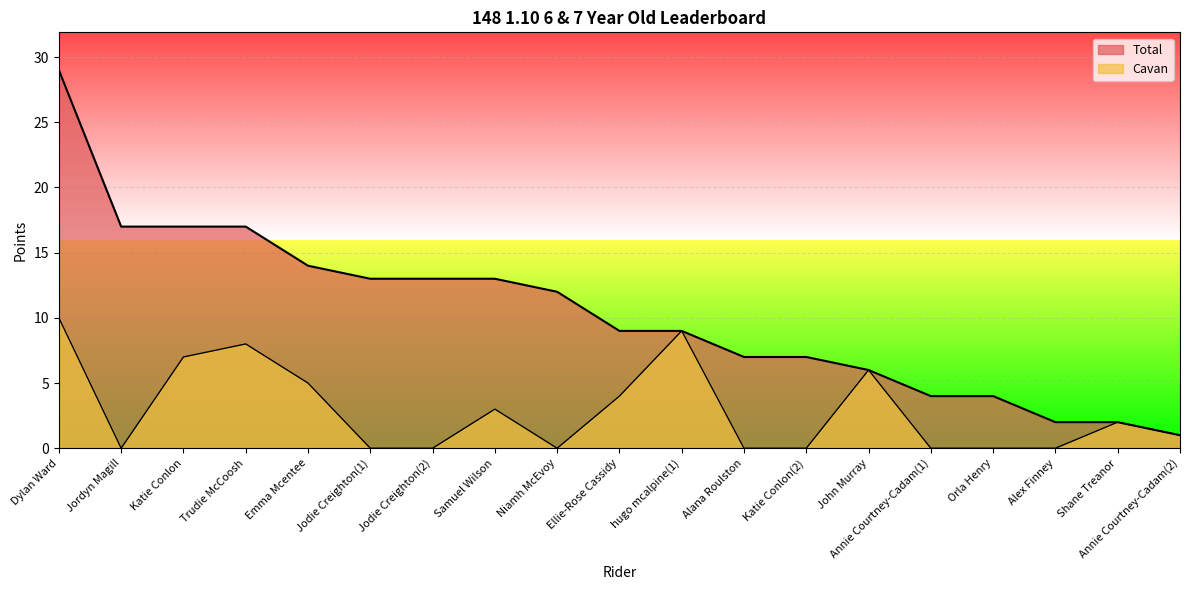

What are all the series names shown in the legend?

Total, Cavan